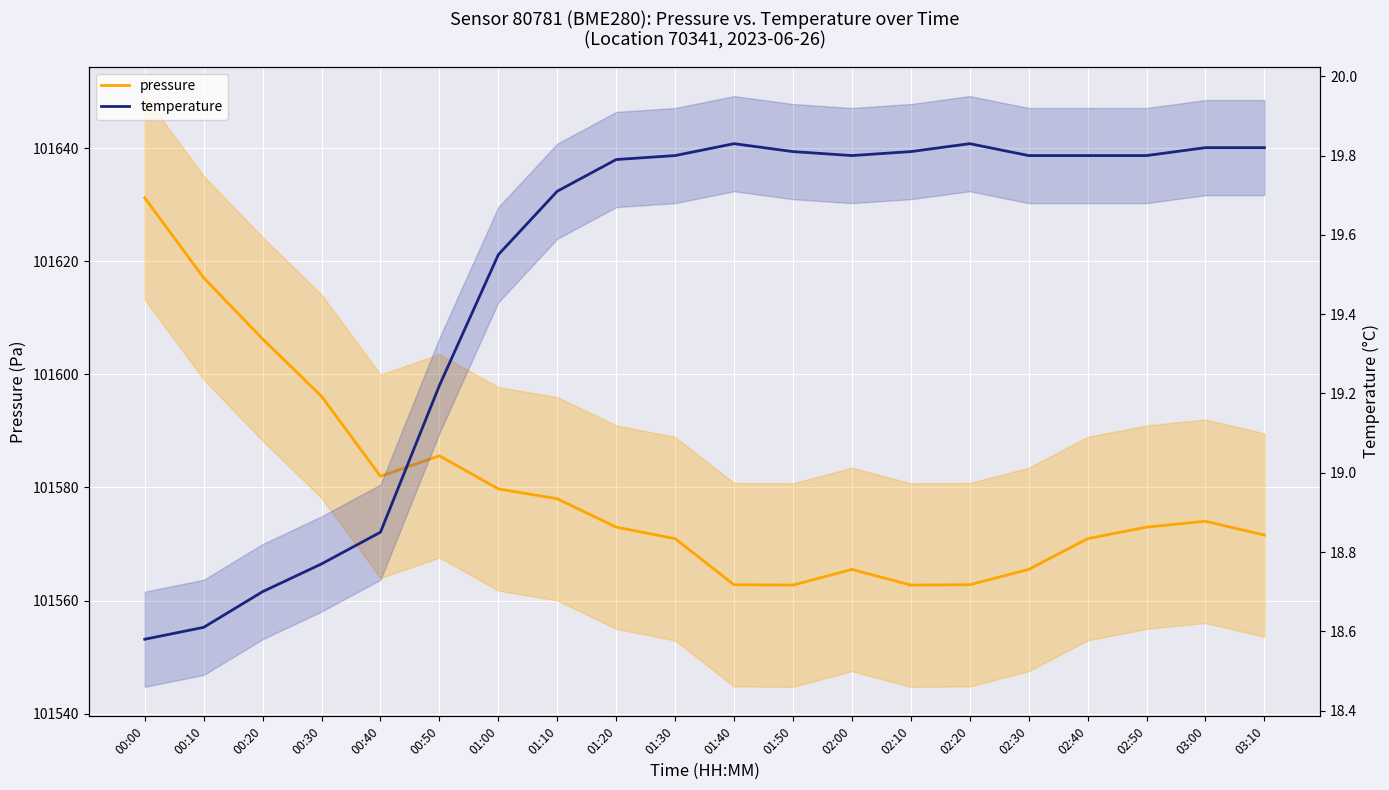

What is the minimum value shown in the chart?

18.6